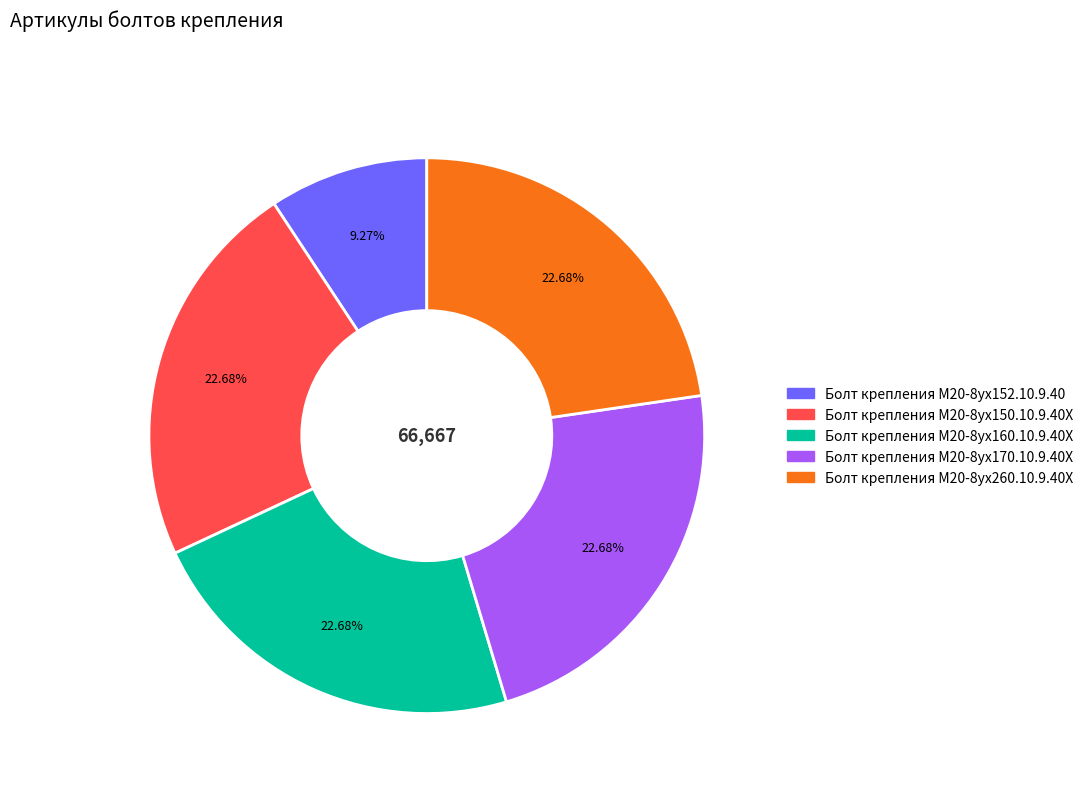

What percentage is the Болт крепления М20-8ух160.10.9.40Х slice, to the nearest percent?

23%